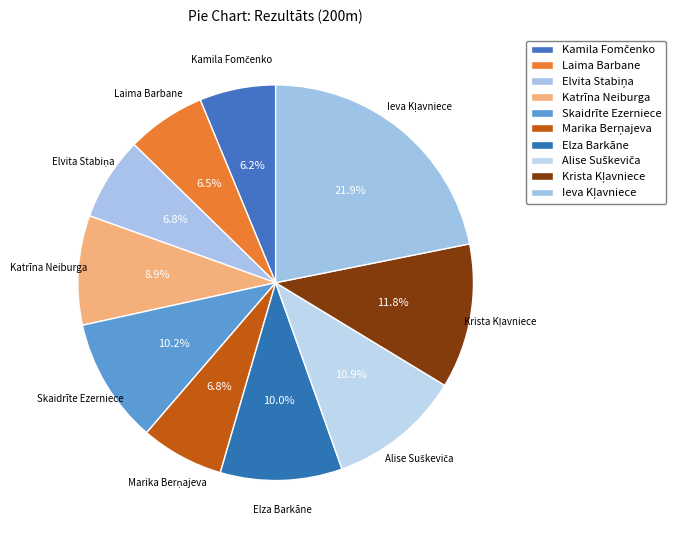

Which slice is the largest?

Ieva Kļavniece